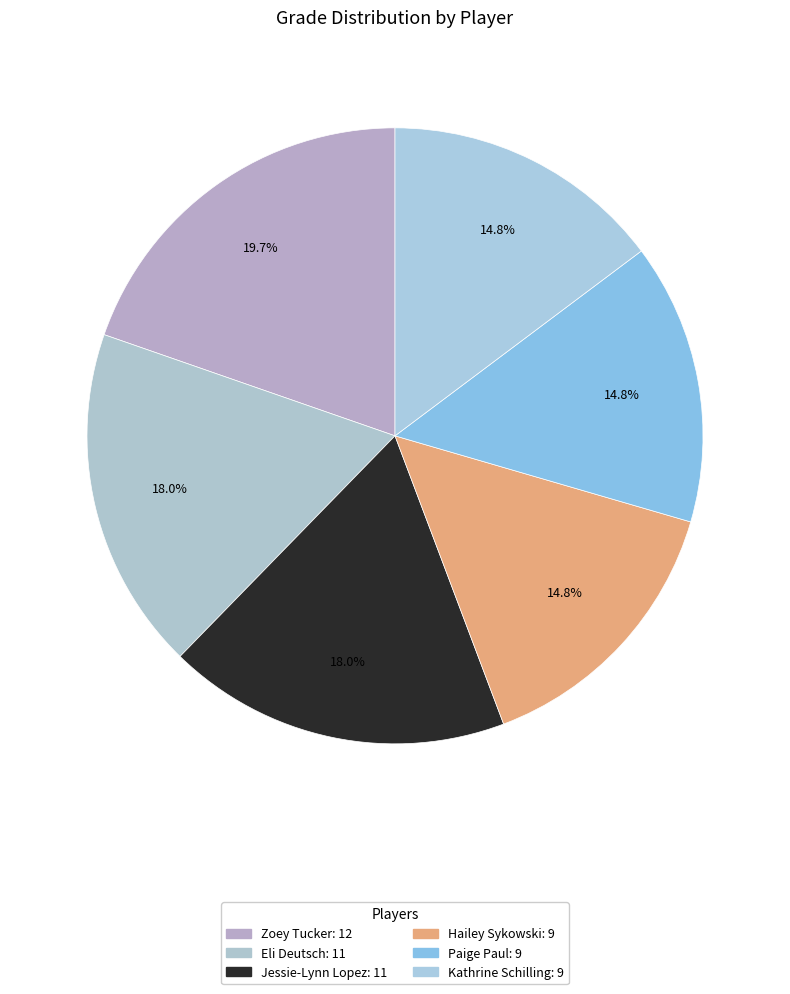

What is the largest slice in the pie chart?

Zoey Tucker